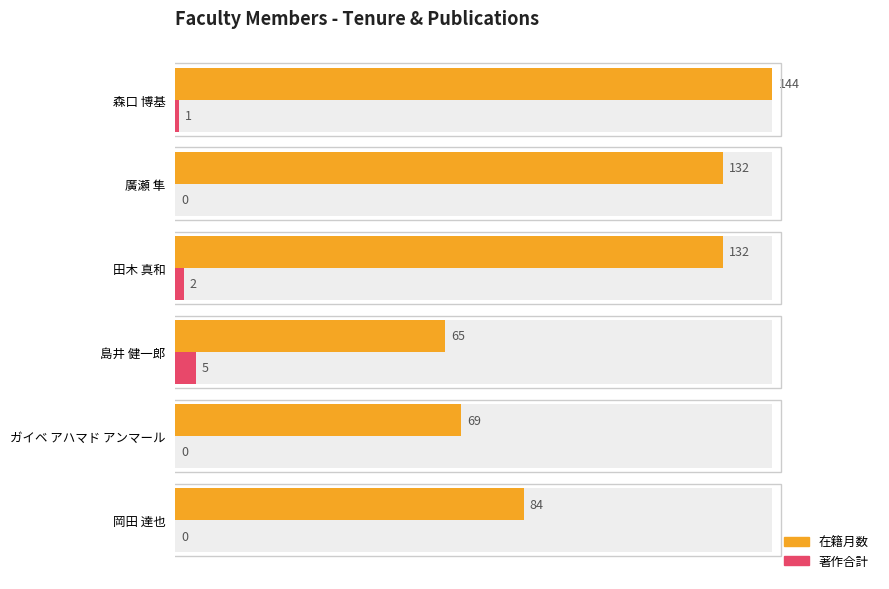

How many data points does each series have?

6